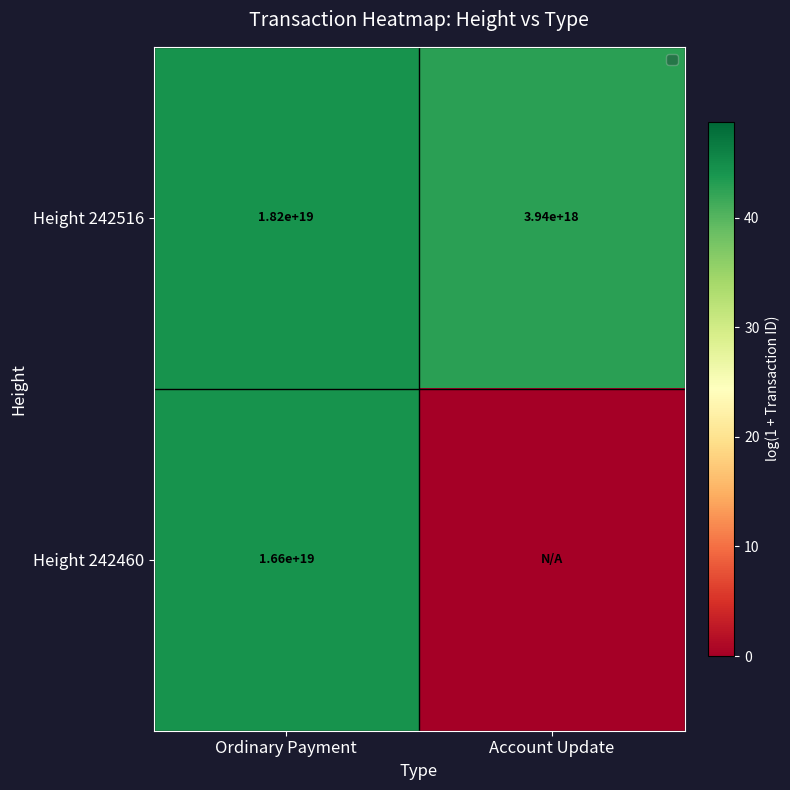

At which label is Height 242516 closest to 11070000000000000000?

Ordinary Payment